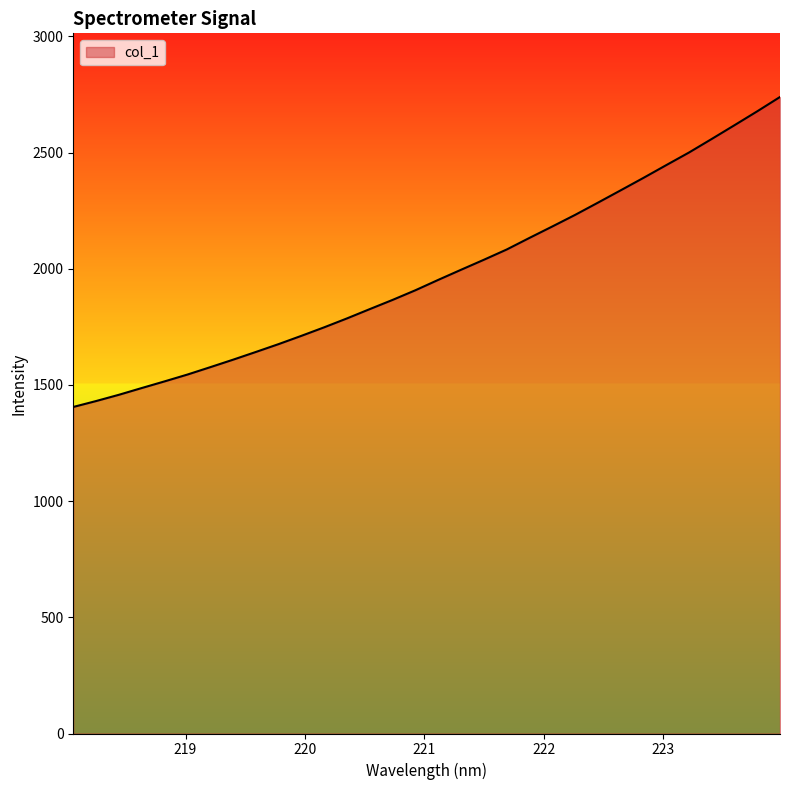

What is the minimum value shown in the chart?

1405.4